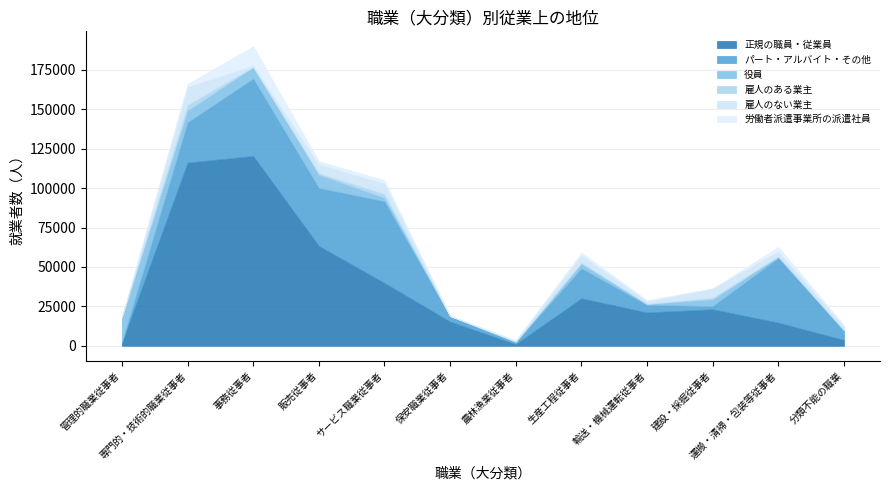

The 雇人のある業主 series shows 33 at 農林漁業従事者. True or false?

False